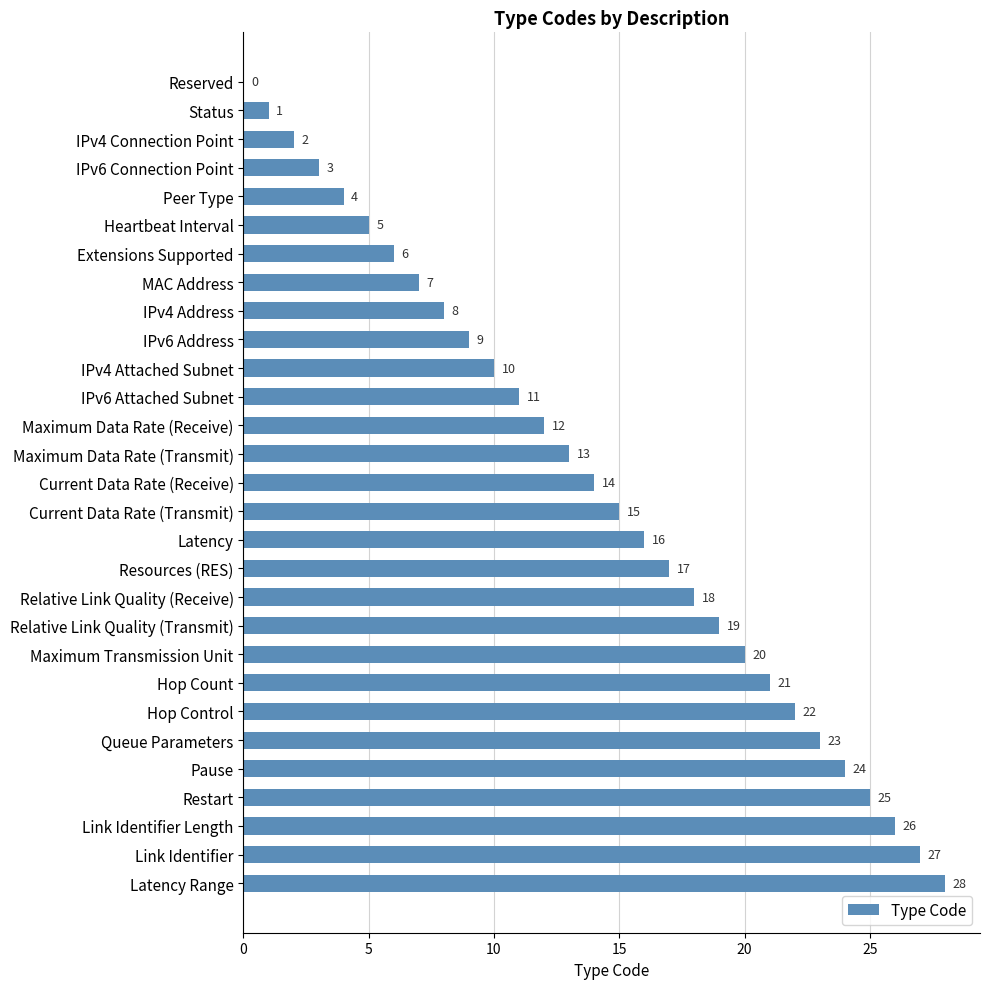

True or false: the data shows 43 at Pause.

False